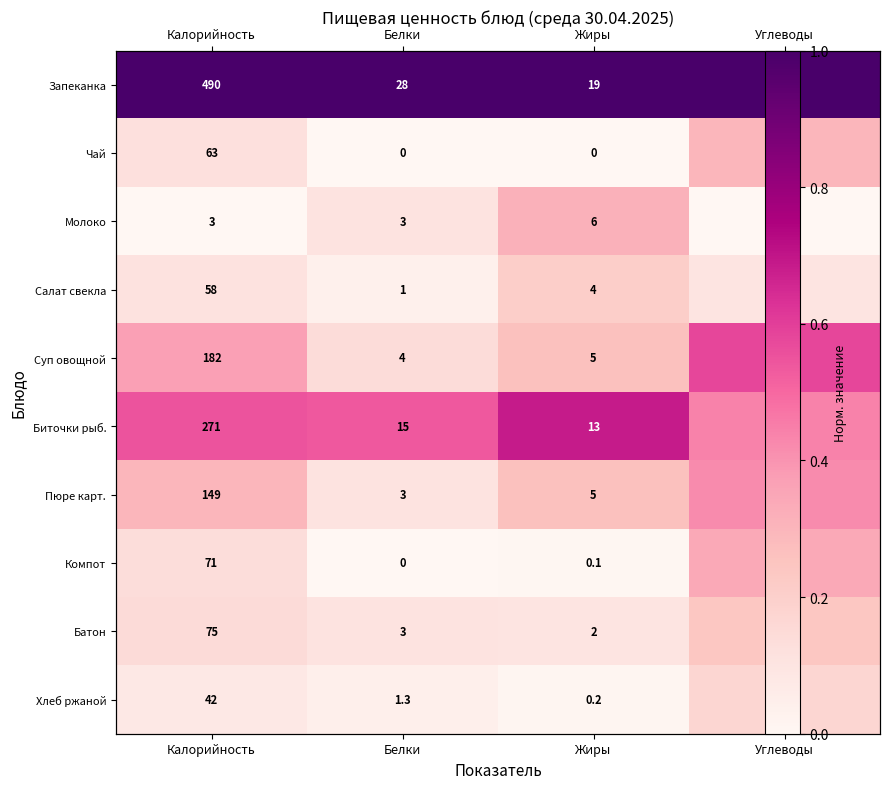

What is the spread (max minus min) of values at Жиры?

1.0